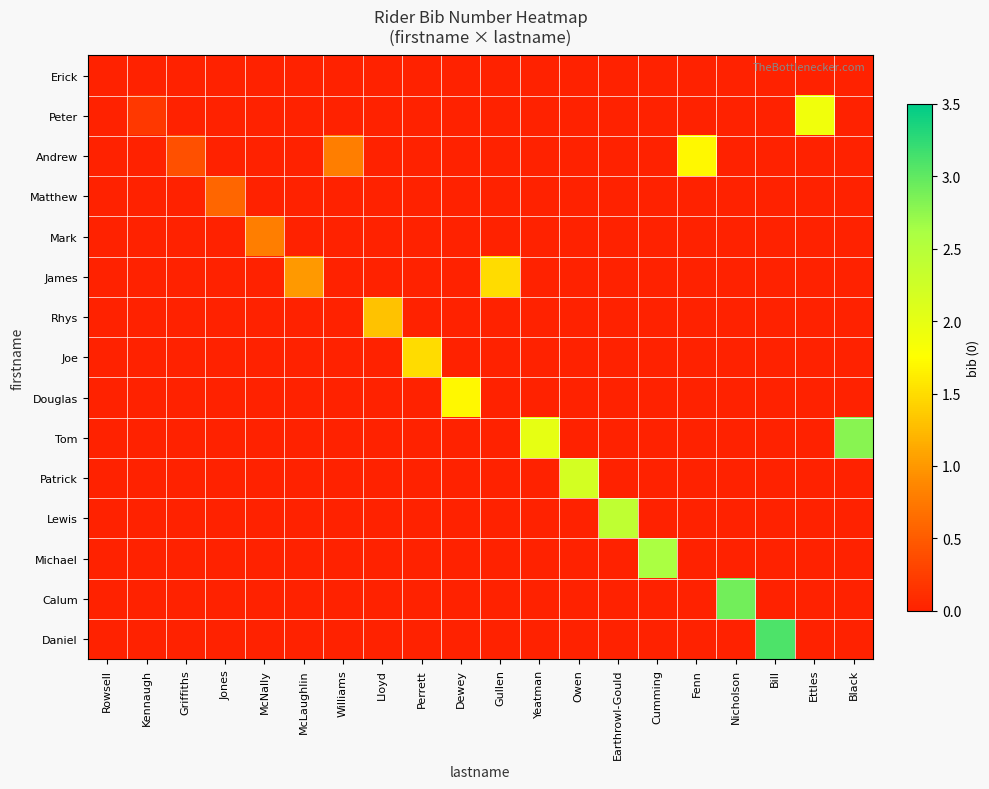

Reading left to right, list all the values displayed in this chart.

Erick: Rowsell=0.0	Kennaugh=0.0	Griffiths=0.0	Jones=0.0	McNally=0.0	McLaughlin=0.0	Williams=0.0	Lloyd=0.0	Perrett=0.0	Dewey=0.0	Gullen=0.0	Yeatman=0.0	Owen=0.0	Earthrowl-Gould=0.0	Cumming=0.0	Fenn=0.0	Nicholson=0.0	Bill=0.0	Ettles=0.0	Black=0.0
Peter: Rowsell=0.0	Kennaugh=0.2	Griffiths=0.0	Jones=0.0	McNally=0.0	McLaughlin=0.0	Williams=0.0	Lloyd=0.0	Perrett=0.0	Dewey=0.0	Gullen=0.0	Yeatman=0.0	Owen=0.0	Earthrowl-Gould=0.0	Cumming=0.0	Fenn=0.0	Nicholson=0.0	Bill=0.0	Ettles=1.9	Black=0.0
Andrew: Rowsell=0.0	Kennaugh=0.0	Griffiths=0.4	Jones=0.0	McNally=0.0	McLaughlin=0.0	Williams=0.8	Lloyd=0.0	Perrett=0.0	Dewey=0.0	Gullen=0.0	Yeatman=0.0	Owen=0.0	Earthrowl-Gould=0.0	Cumming=0.0	Fenn=1.7	Nicholson=0.0	Bill=0.0	Ettles=0.0	Black=0.0
Matthew: Rowsell=0.0	Kennaugh=0.0	Griffiths=0.0	Jones=0.6	McNally=0.0	McLaughlin=0.0	Williams=0.0	Lloyd=0.0	Perrett=0.0	Dewey=0.0	Gullen=0.0	Yeatman=0.0	Owen=0.0	Earthrowl-Gould=0.0	Cumming=0.0	Fenn=0.0	Nicholson=0.0	Bill=0.0	Ettles=0.0	Black=0.0
Mark: Rowsell=0.0	Kennaugh=0.0	Griffiths=0.0	Jones=0.0	McNally=0.8	McLaughlin=0.0	Williams=0.0	Lloyd=0.0	Perrett=0.0	Dewey=0.0	Gullen=0.0	Yeatman=0.0	Owen=0.0	Earthrowl-Gould=0.0	Cumming=0.0	Fenn=0.0	Nicholson=0.0	Bill=0.0	Ettles=0.0	Black=0.0
James: Rowsell=0.0	Kennaugh=0.0	Griffiths=0.0	Jones=0.0	McNally=0.0	McLaughlin=1.0	Williams=0.0	Lloyd=0.0	Perrett=0.0	Dewey=0.0	Gullen=1.5	Yeatman=0.0	Owen=0.0	Earthrowl-Gould=0.0	Cumming=0.0	Fenn=0.0	Nicholson=0.0	Bill=0.0	Ettles=0.0	Black=0.0
Rhys: Rowsell=0.0	Kennaugh=0.0	Griffiths=0.0	Jones=0.0	McNally=0.0	McLaughlin=0.0	Williams=0.0	Lloyd=1.3	Perrett=0.0	Dewey=0.0	Gullen=0.0	Yeatman=0.0	Owen=0.0	Earthrowl-Gould=0.0	Cumming=0.0	Fenn=0.0	Nicholson=0.0	Bill=0.0	Ettles=0.0	Black=0.0
Joe: Rowsell=0.0	Kennaugh=0.0	Griffiths=0.0	Jones=0.0	McNally=0.0	McLaughlin=0.0	Williams=0.0	Lloyd=0.0	Perrett=1.5	Dewey=0.0	Gullen=0.0	Yeatman=0.0	Owen=0.0	Earthrowl-Gould=0.0	Cumming=0.0	Fenn=0.0	Nicholson=0.0	Bill=0.0	Ettles=0.0	Black=0.0
Douglas: Rowsell=0.0	Kennaugh=0.0	Griffiths=0.0	Jones=0.0	McNally=0.0	McLaughlin=0.0	Williams=0.0	Lloyd=0.0	Perrett=0.0	Dewey=1.7	Gullen=0.0	Yeatman=0.0	Owen=0.0	Earthrowl-Gould=0.0	Cumming=0.0	Fenn=0.0	Nicholson=0.0	Bill=0.0	Ettles=0.0	Black=0.0
Tom: Rowsell=0.0	Kennaugh=0.0	Griffiths=0.0	Jones=0.0	McNally=0.0	McLaughlin=0.0	Williams=0.0	Lloyd=0.0	Perrett=0.0	Dewey=0.0	Gullen=0.0	Yeatman=2.0	Owen=0.0	Earthrowl-Gould=0.0	Cumming=0.0	Fenn=0.0	Nicholson=0.0	Bill=0.0	Ettles=0.0	Black=2.8
Patrick: Rowsell=0.0	Kennaugh=0.0	Griffiths=0.0	Jones=0.0	McNally=0.0	McLaughlin=0.0	Williams=0.0	Lloyd=0.0	Perrett=0.0	Dewey=0.0	Gullen=0.0	Yeatman=0.0	Owen=2.2	Earthrowl-Gould=0.0	Cumming=0.0	Fenn=0.0	Nicholson=0.0	Bill=0.0	Ettles=0.0	Black=0.0
Lewis: Rowsell=0.0	Kennaugh=0.0	Griffiths=0.0	Jones=0.0	McNally=0.0	McLaughlin=0.0	Williams=0.0	Lloyd=0.0	Perrett=0.0	Dewey=0.0	Gullen=0.0	Yeatman=0.0	Owen=0.0	Earthrowl-Gould=2.4	Cumming=0.0	Fenn=0.0	Nicholson=0.0	Bill=0.0	Ettles=0.0	Black=0.0
Michael: Rowsell=0.0	Kennaugh=0.0	Griffiths=0.0	Jones=0.0	McNally=0.0	McLaughlin=0.0	Williams=0.0	Lloyd=0.0	Perrett=0.0	Dewey=0.0	Gullen=0.0	Yeatman=0.0	Owen=0.0	Earthrowl-Gould=0.0	Cumming=2.6	Fenn=0.0	Nicholson=0.0	Bill=0.0	Ettles=0.0	Black=0.0
Calum: Rowsell=0.0	Kennaugh=0.0	Griffiths=0.0	Jones=0.0	McNally=0.0	McLaughlin=0.0	Williams=0.0	Lloyd=0.0	Perrett=0.0	Dewey=0.0	Gullen=0.0	Yeatman=0.0	Owen=0.0	Earthrowl-Gould=0.0	Cumming=0.0	Fenn=0.0	Nicholson=2.9	Bill=0.0	Ettles=0.0	Black=0.0
Daniel: Rowsell=0.0	Kennaugh=0.0	Griffiths=0.0	Jones=0.0	McNally=0.0	McLaughlin=0.0	Williams=0.0	Lloyd=0.0	Perrett=0.0	Dewey=0.0	Gullen=0.0	Yeatman=0.0	Owen=0.0	Earthrowl-Gould=0.0	Cumming=0.0	Fenn=0.0	Nicholson=0.0	Bill=3.1	Ettles=0.0	Black=0.0